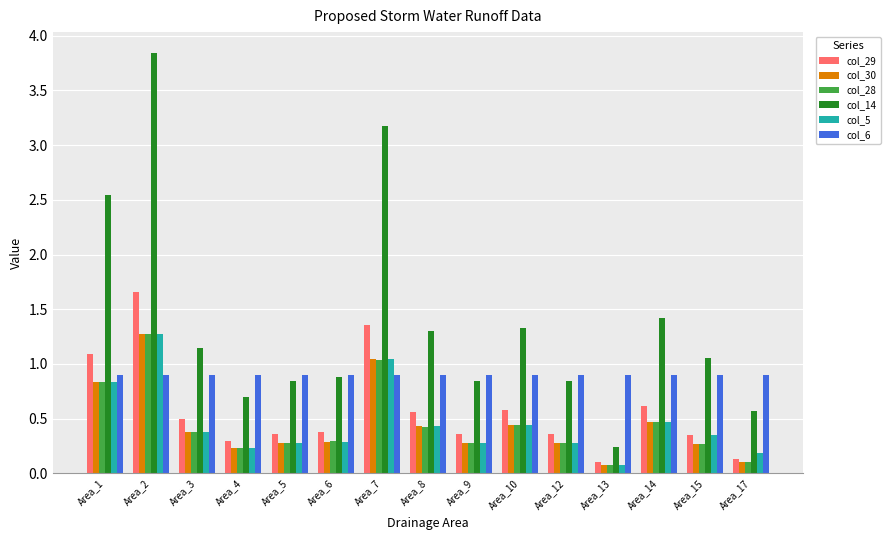

What is the sum of all col_30 values?

6.7